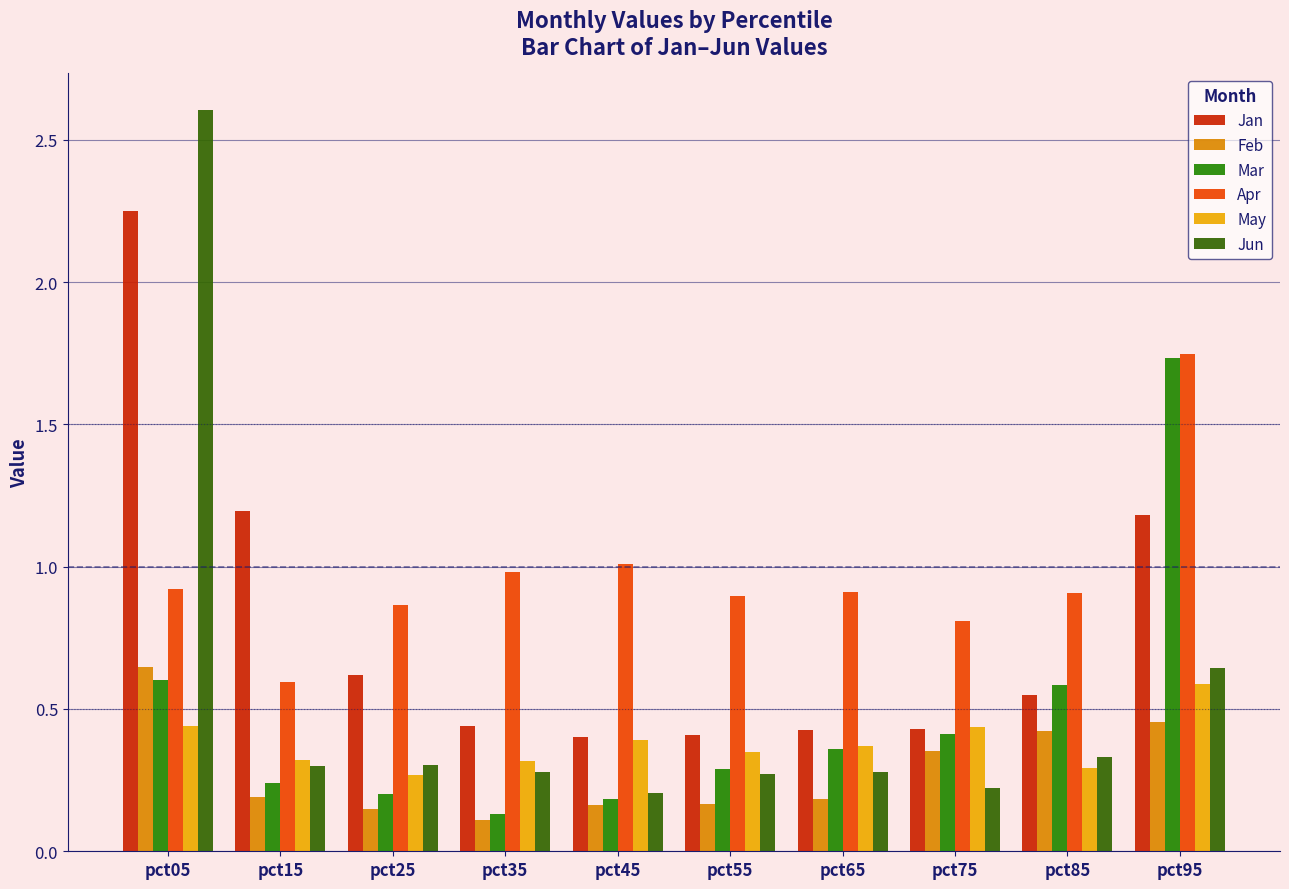

How many data points does each series have?

10